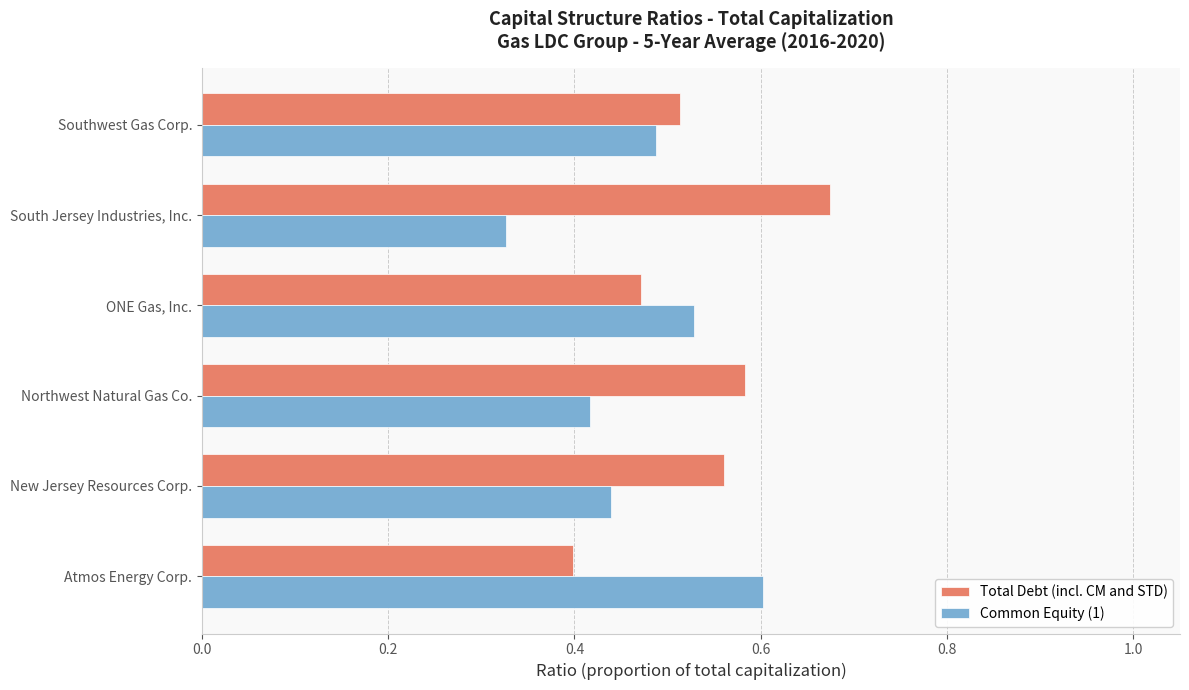

At how many categories does at least one series exceed 0?

6